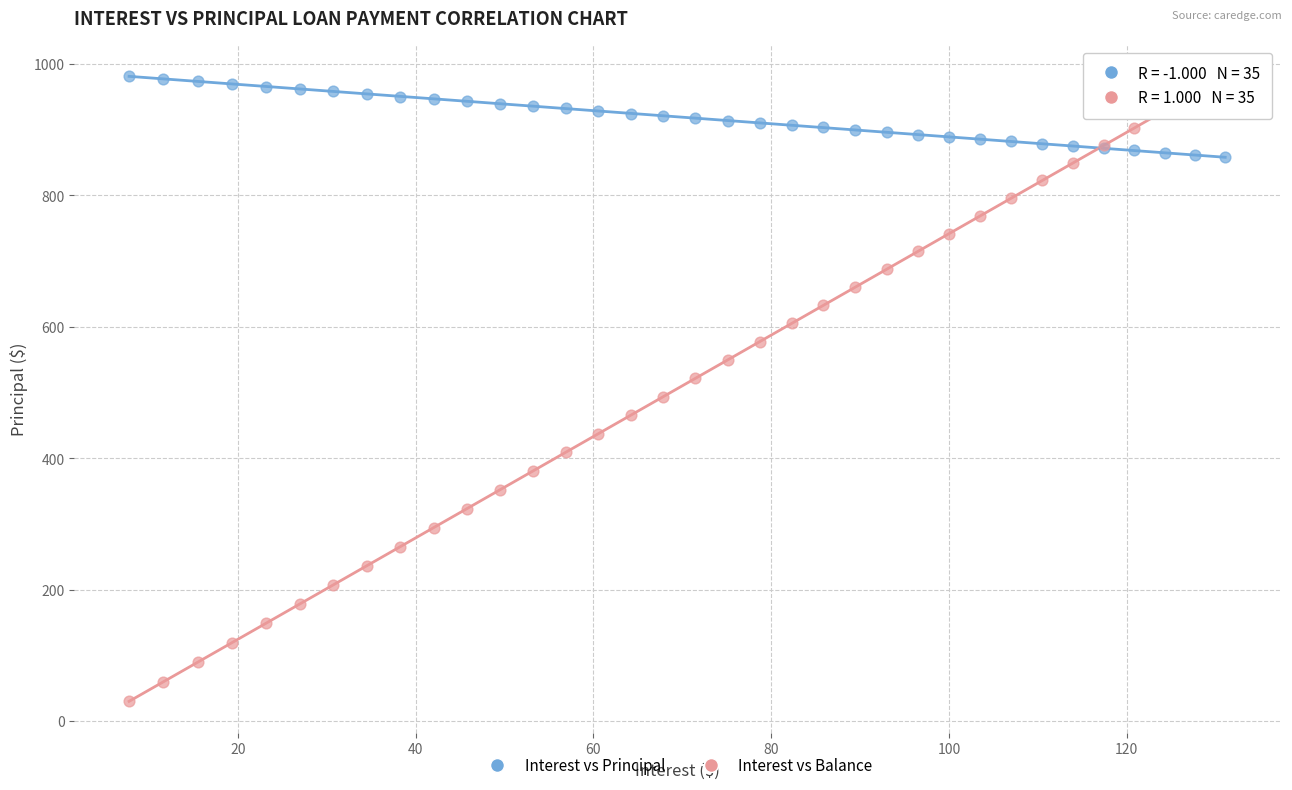

Which series has the largest Y range (max minus min)?

Interest vs Balance